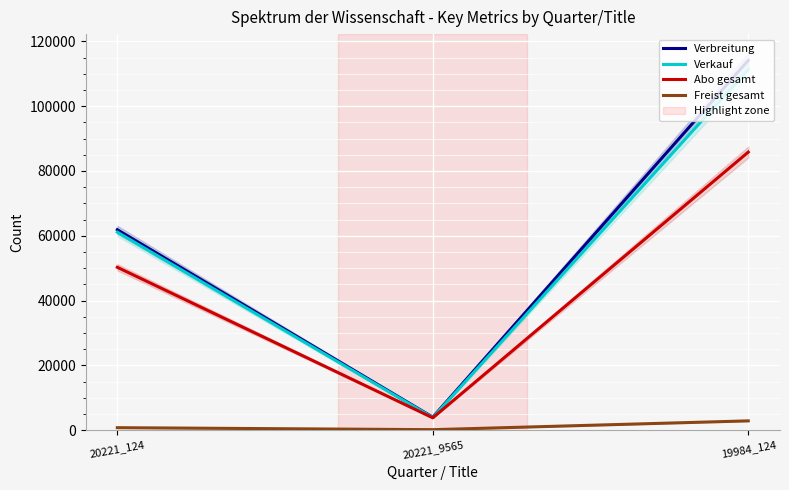

What is the difference between the Verbreitung values at 20221_9565 and 19984_124?

110166